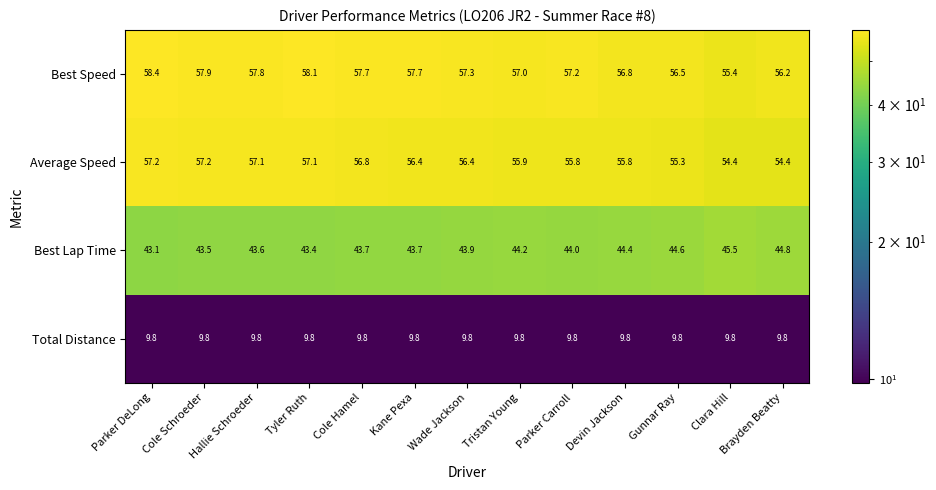

What is the total value across all series at Tyler Ruth?

168.4